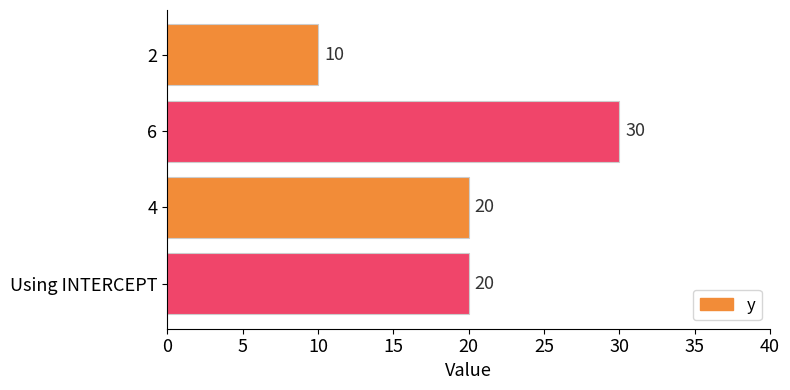

What is the difference between the second highest and minimum values?

10